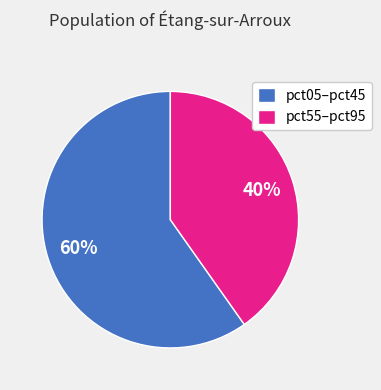

To the nearest percent, what is the combined percentage of pct05–pct45 and pct55–pct95?

100%